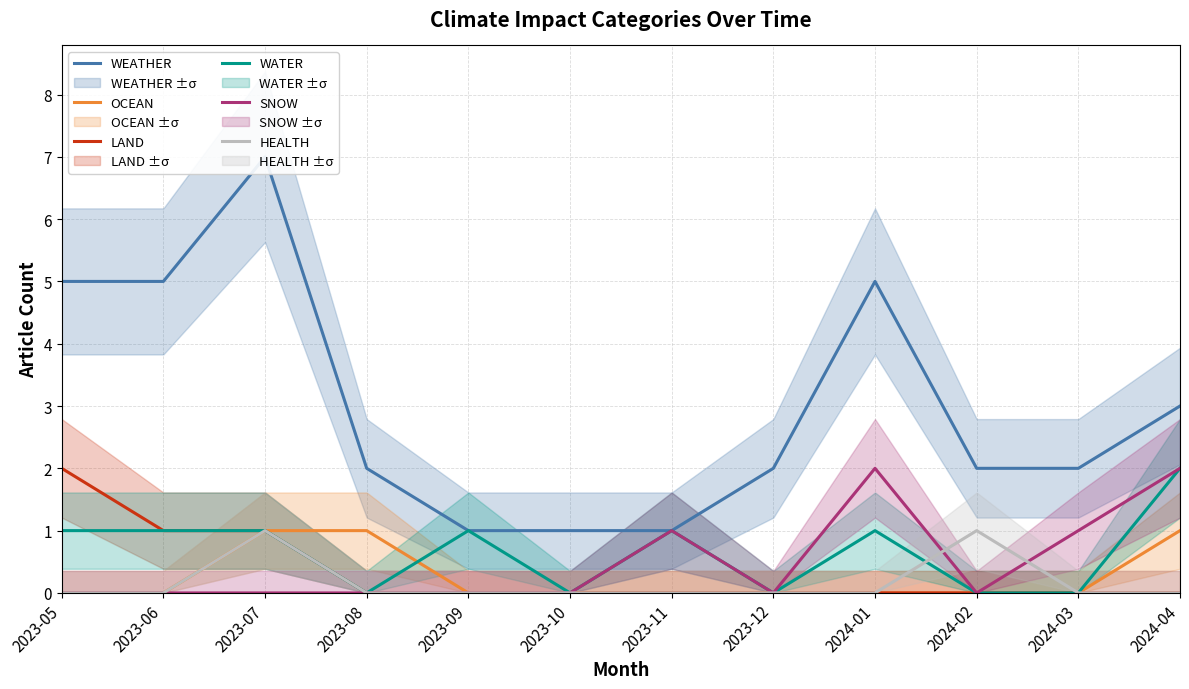

How many interior local valleys does the SNOW series have?

2